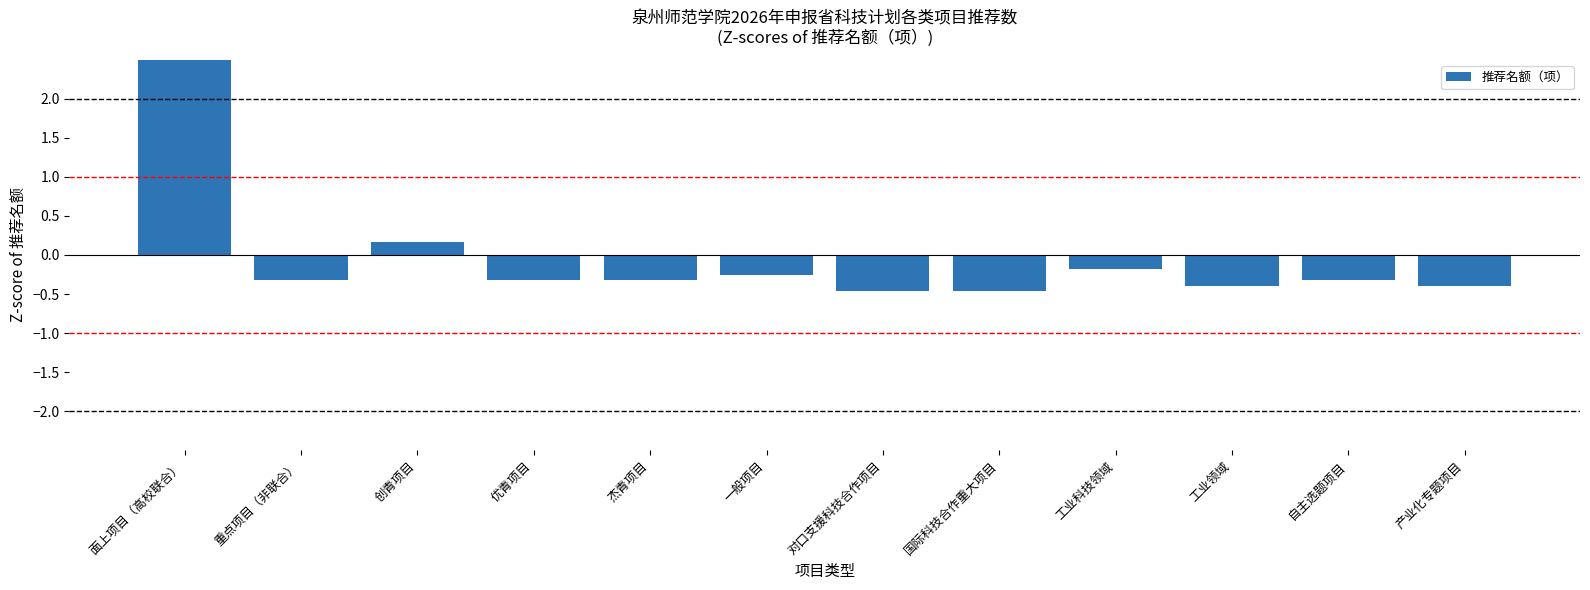

The value at 杰青项目 is -0.5. True or false?

False